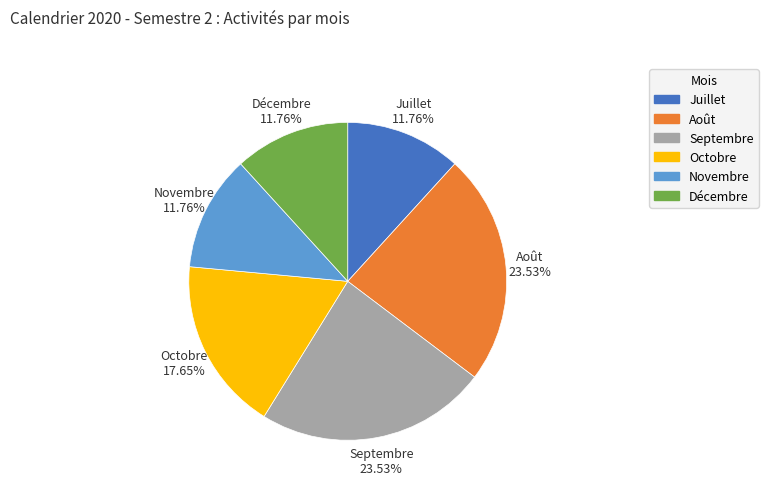

Is Décembre the majority of the pie?

No